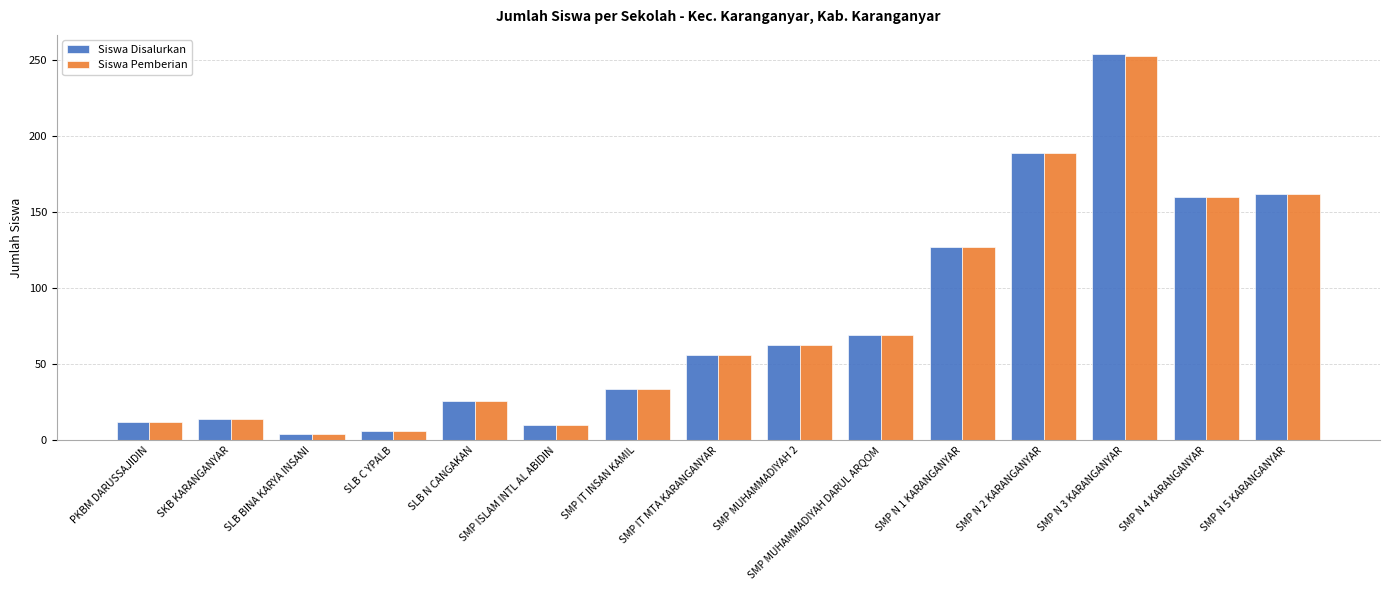

Reading right to left, what are all the values shown in this chart?

Siswa Disalurkan: 162	160	254	189	127	69	63	56	34	10	26	6	4	14	12
Siswa Pemberian: 162	160	253	189	127	69	63	56	34	10	26	6	4	14	12